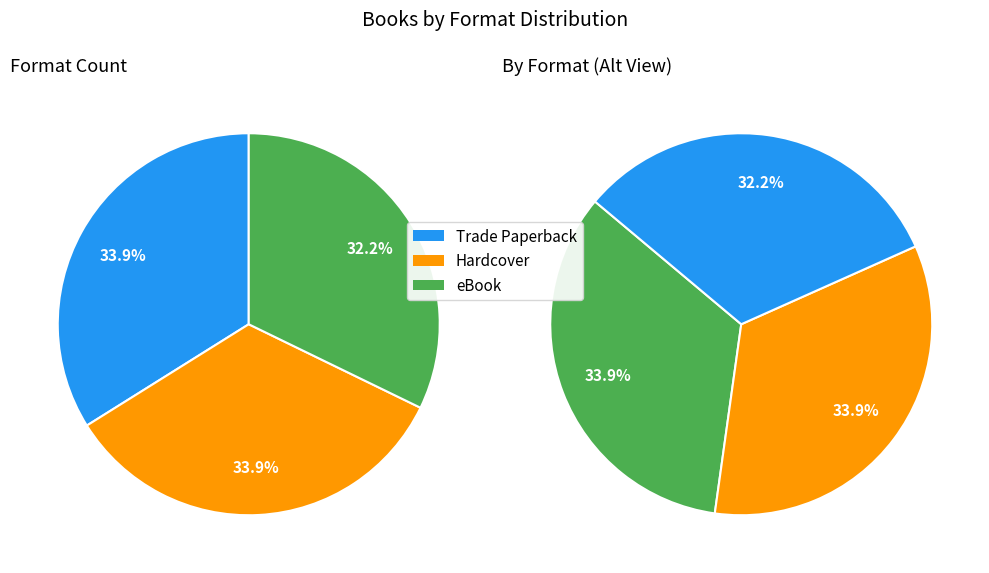

Which category has the smallest portion of the pie?

eBook